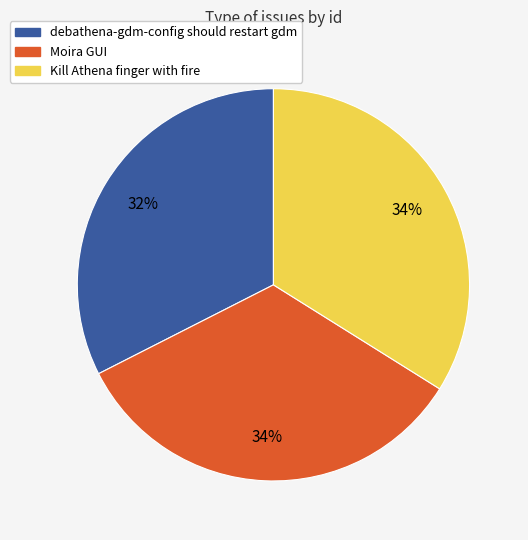

Is it true that debathena-gdm-config should restart gdm is 22% of the pie?

False